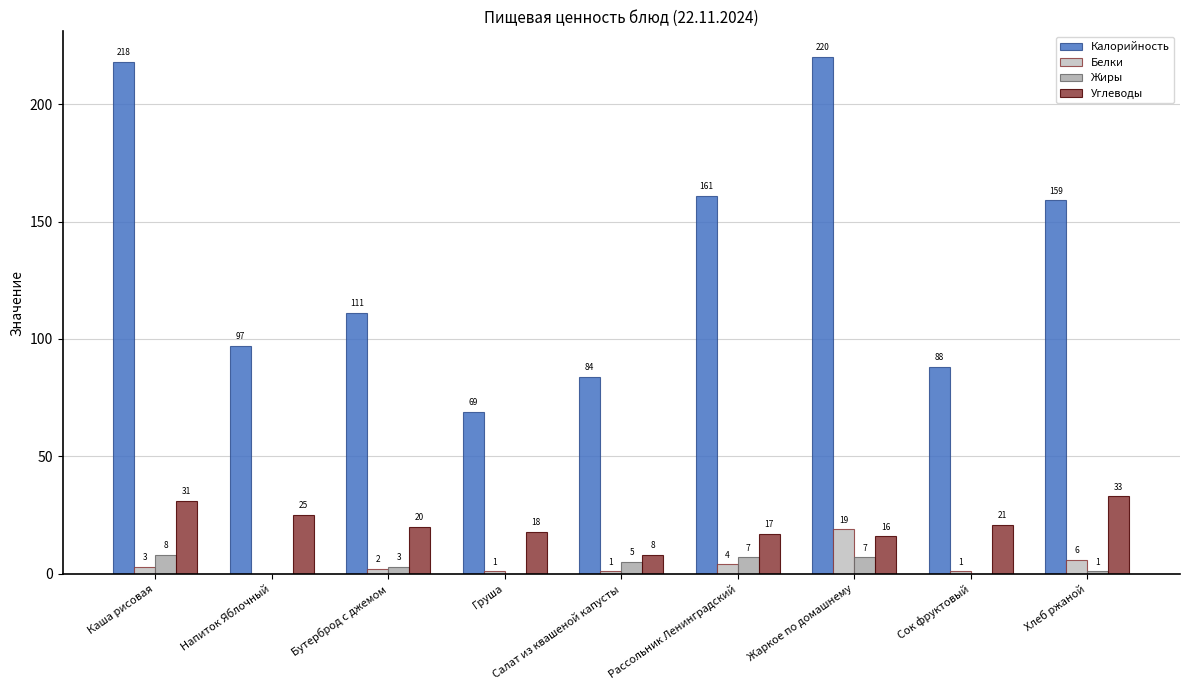

Which series has the largest range (max minus min)?

Калорийность